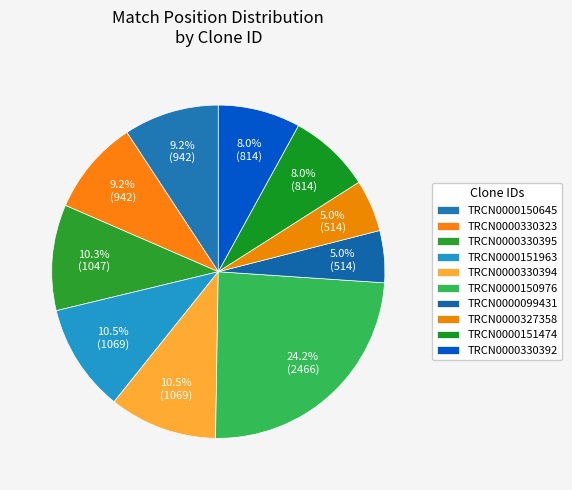

What percentage is the TRCN0000150976 slice, to the nearest percent?

24%